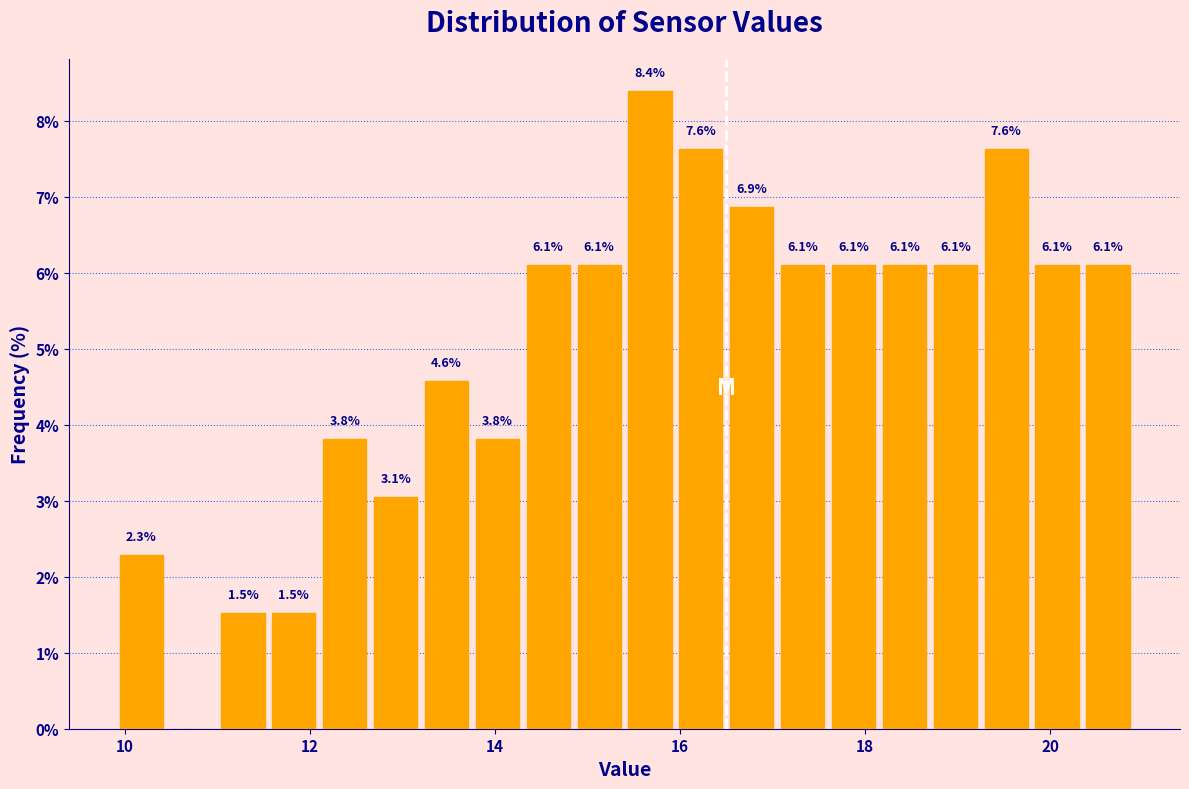

Around what value on the x-axis is the tallest bar? Give the approximate position of its centre, as read against the axis.

15.6